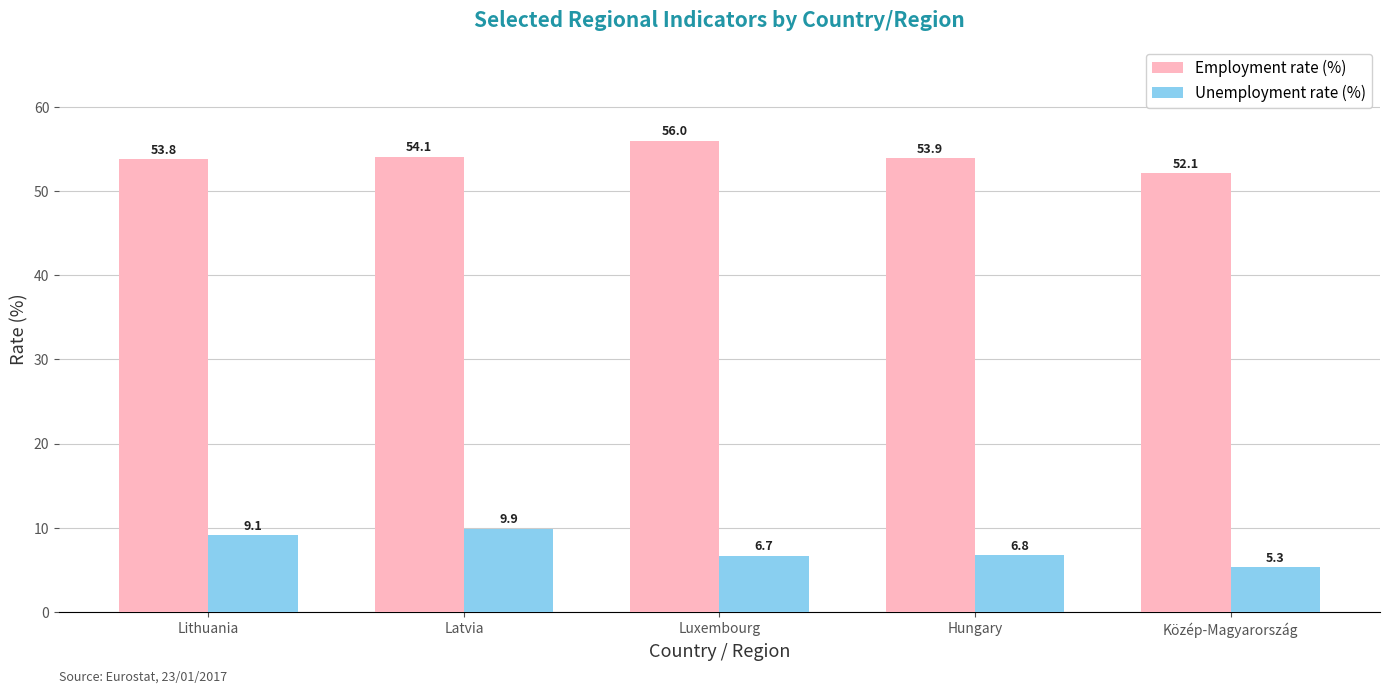

What is the sum of the Unemployment rate (%) values at Luxembourg and Latvia?

16.6